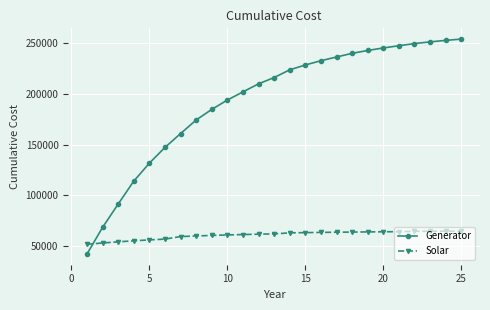

What is the sum of all Solar values?

1515794.4